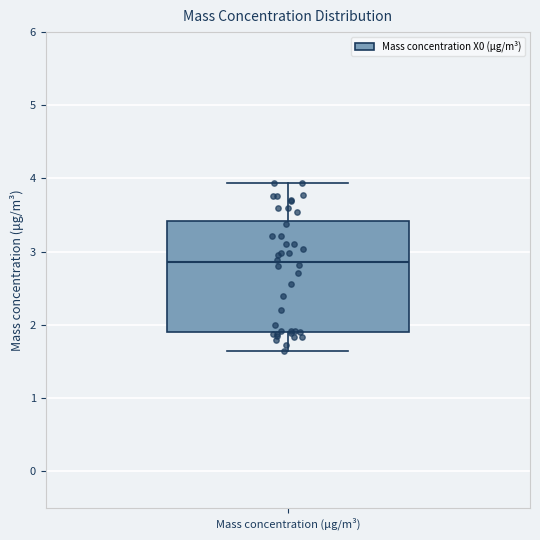

Where does the median line of the box for Mass concentration (μg/m³) sit on the y-axis? The values are not printed on the chart, so give them approximately, as read against the axis.

2.9